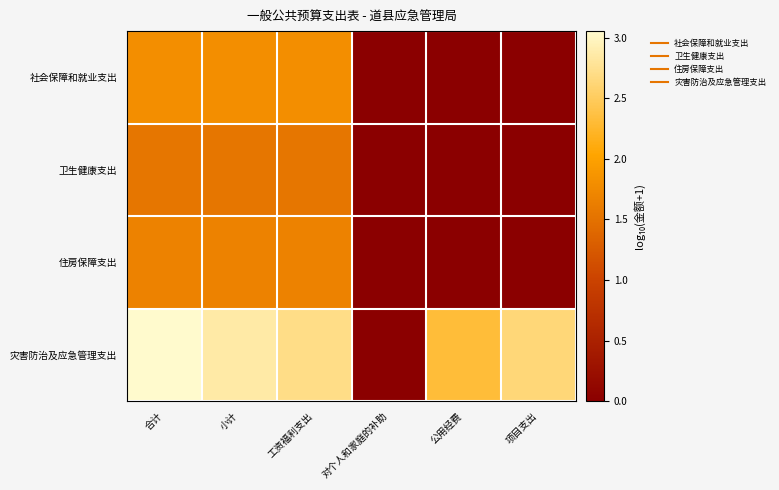

What is the maximum value shown in the chart?

3.1